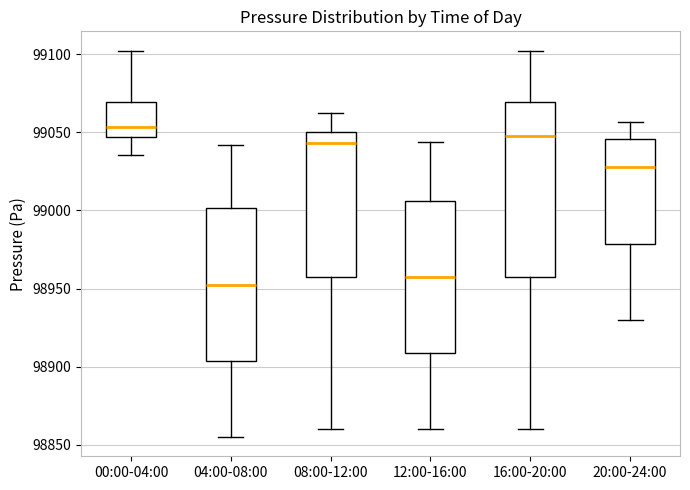

Reading left to right, read every box against the y-axis: the position of its median line, the range the box covers, and the ends of its whiskers. The values are not printed on the chart, so give them approximately, as read against the axis.

00:00-04:00: median 99055, box 99045 to 99070, whiskers 99035 to 99100
04:00-08:00: median 98955, box 98905 to 99000, whiskers 98855 to 99040
08:00-12:00: median 99045, box 98960 to 99050, whiskers 98860 to 99060
12:00-16:00: median 98960, box 98910 to 99005, whiskers 98860 to 99045
16:00-20:00: median 99050, box 98960 to 99070, whiskers 98860 to 99100
20:00-24:00: median 99030, box 98980 to 99045, whiskers 98930 to 99055